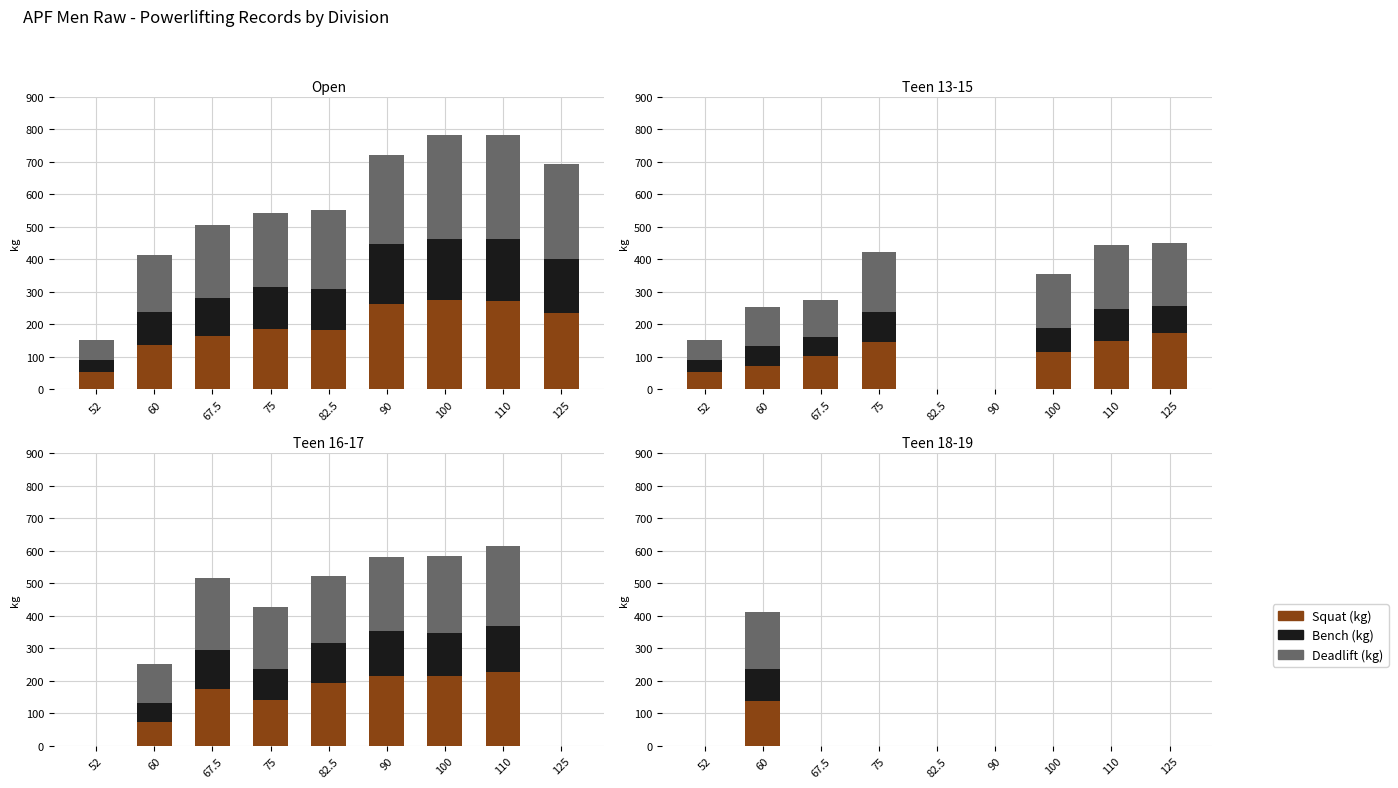

Which series has the widest spread of values?

Deadlift (kg)